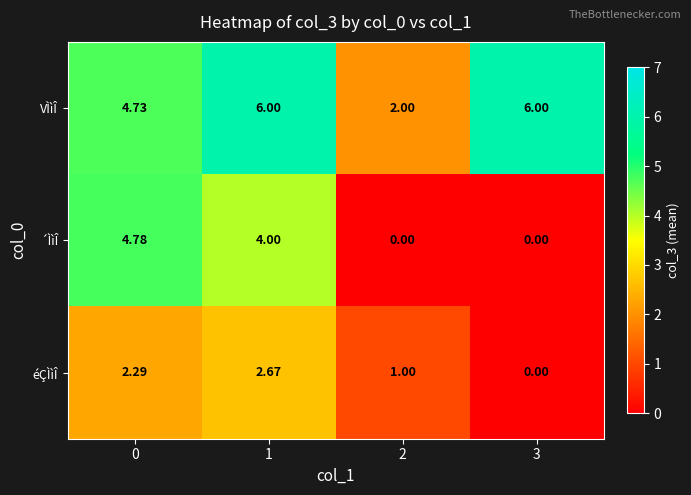

List the series in order of their peak value, lowest first.

éÇÌìÎ, ´ÌìÎ, VÌìÎ